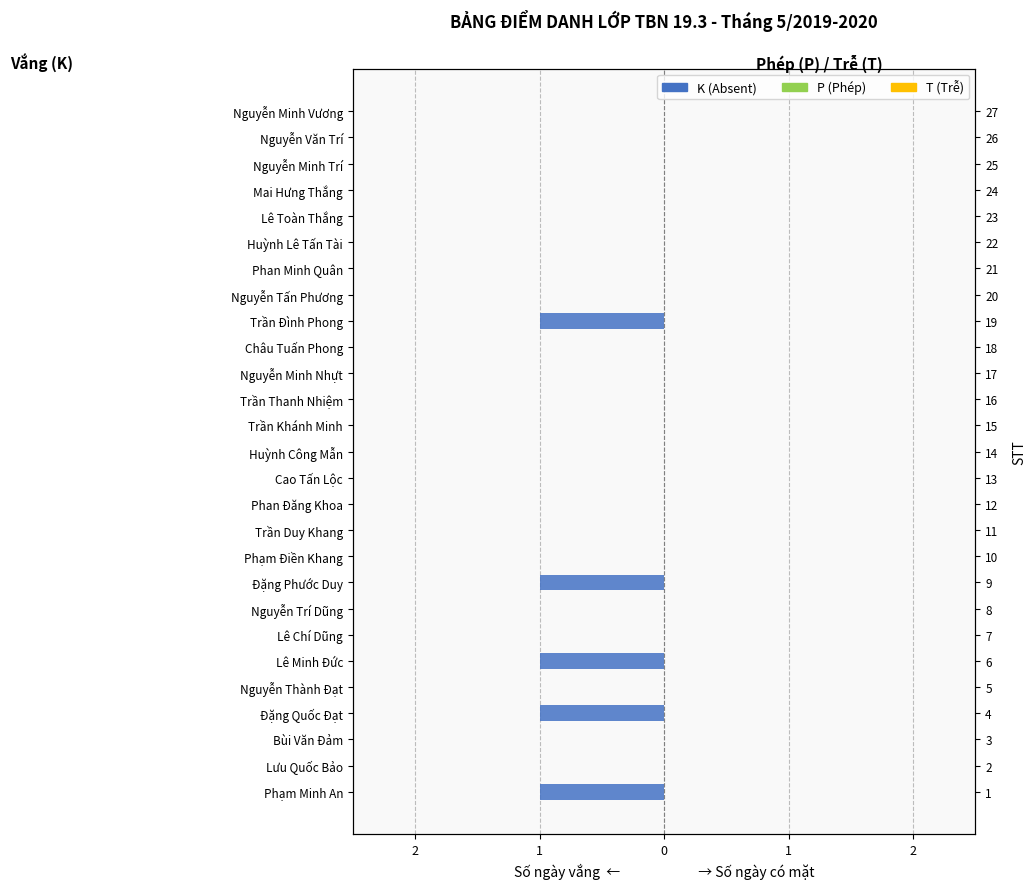

Is it true that K (Absent) equals 0.0 at Nguyễn Minh Vương?

True